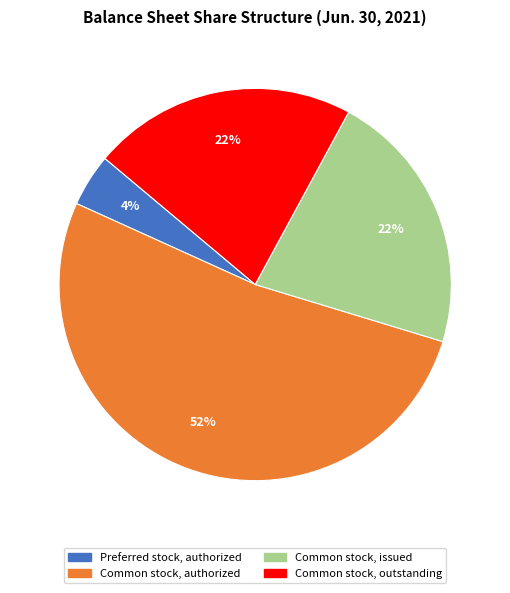

What percentage is the Common stock, authorized slice, to the nearest percent?

52%